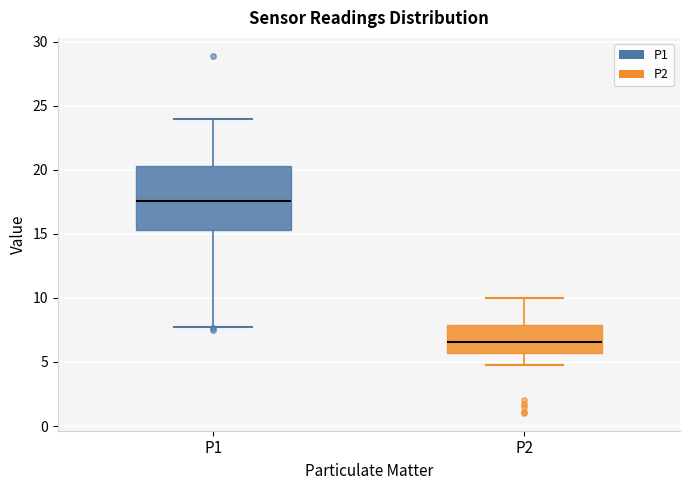

Reading left to right, transcribe this box plot: for each box, give where its median line is, the range the box spans, and where its two whiskers end, as read against the y-axis. The values are not printed on the chart, so give them approximately, as read against the axis.

P1: median 17.5, box 15.5 to 20.5, whiskers 8.0 to 24.0
P2: median 6.5, box 5.5 to 8.0, whiskers 4.5 to 10.0